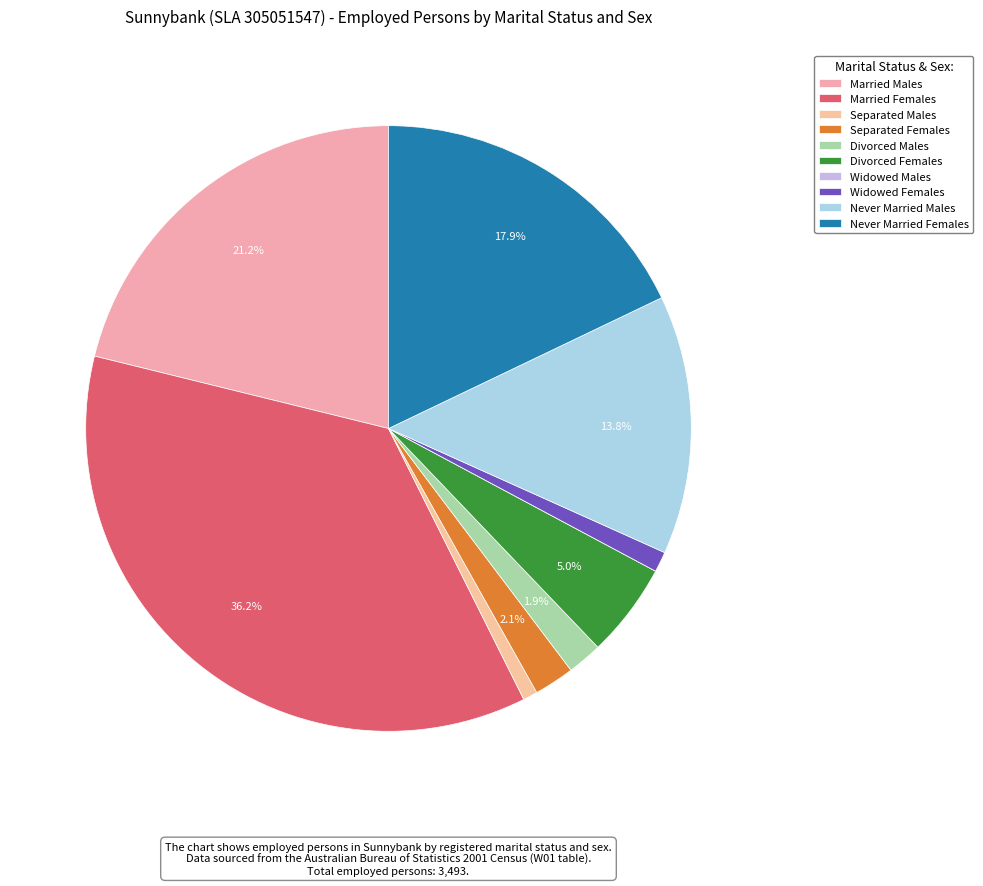

What is the ratio of the value at Widowed Females to the value at Separated Males?

1.4